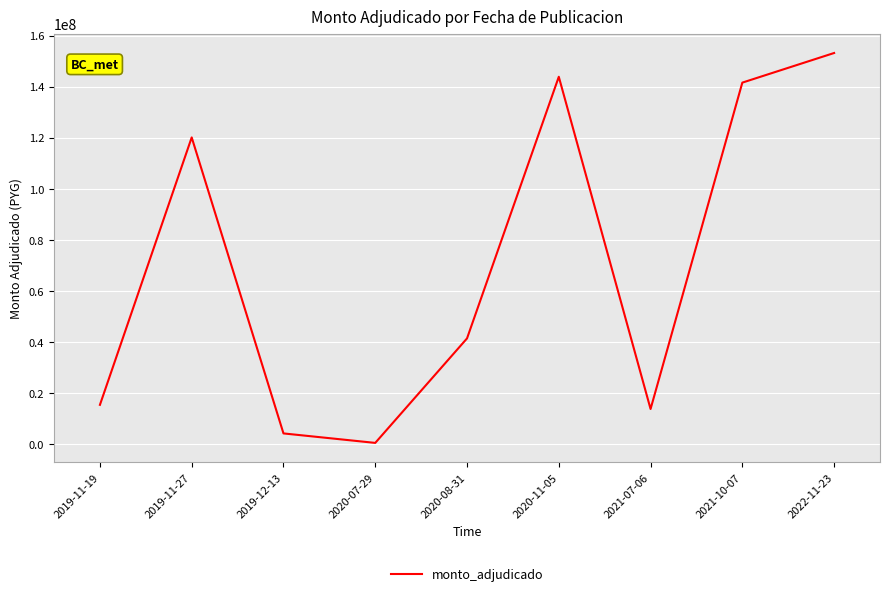

What is the approximate value at 2019-11-27, to the nearest 50?

120168000